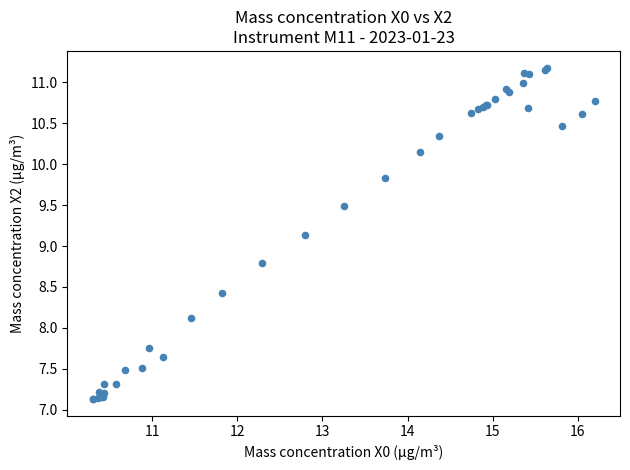

What Y value in the scatter plot is closest to 9?

9.1